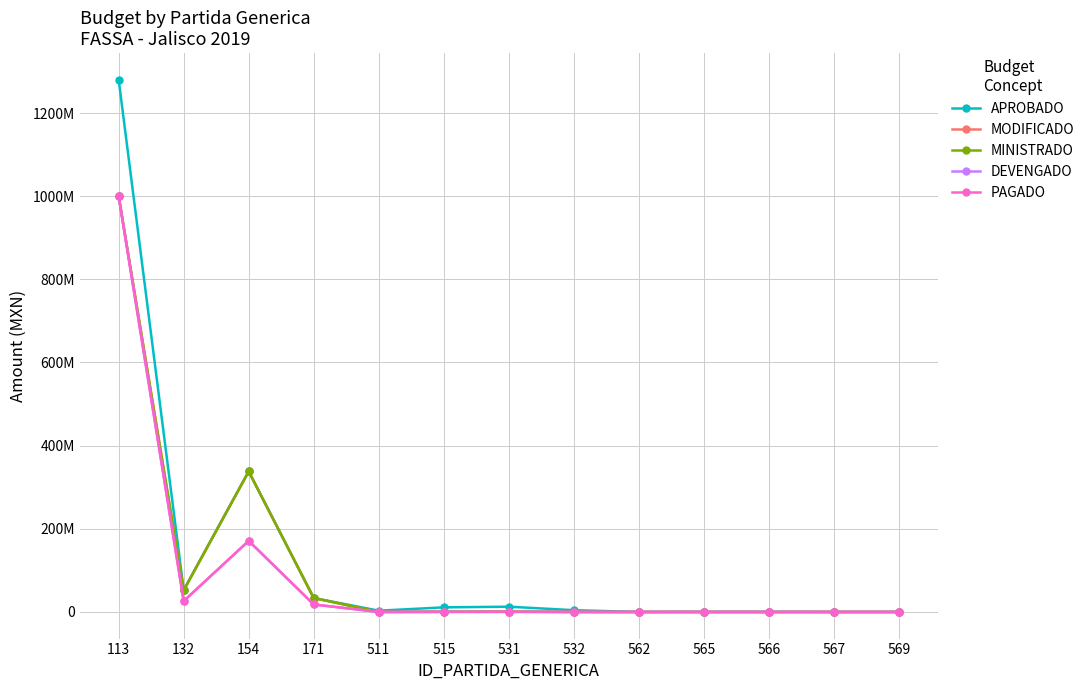

Is this an area chart (filled region under the line)?

No